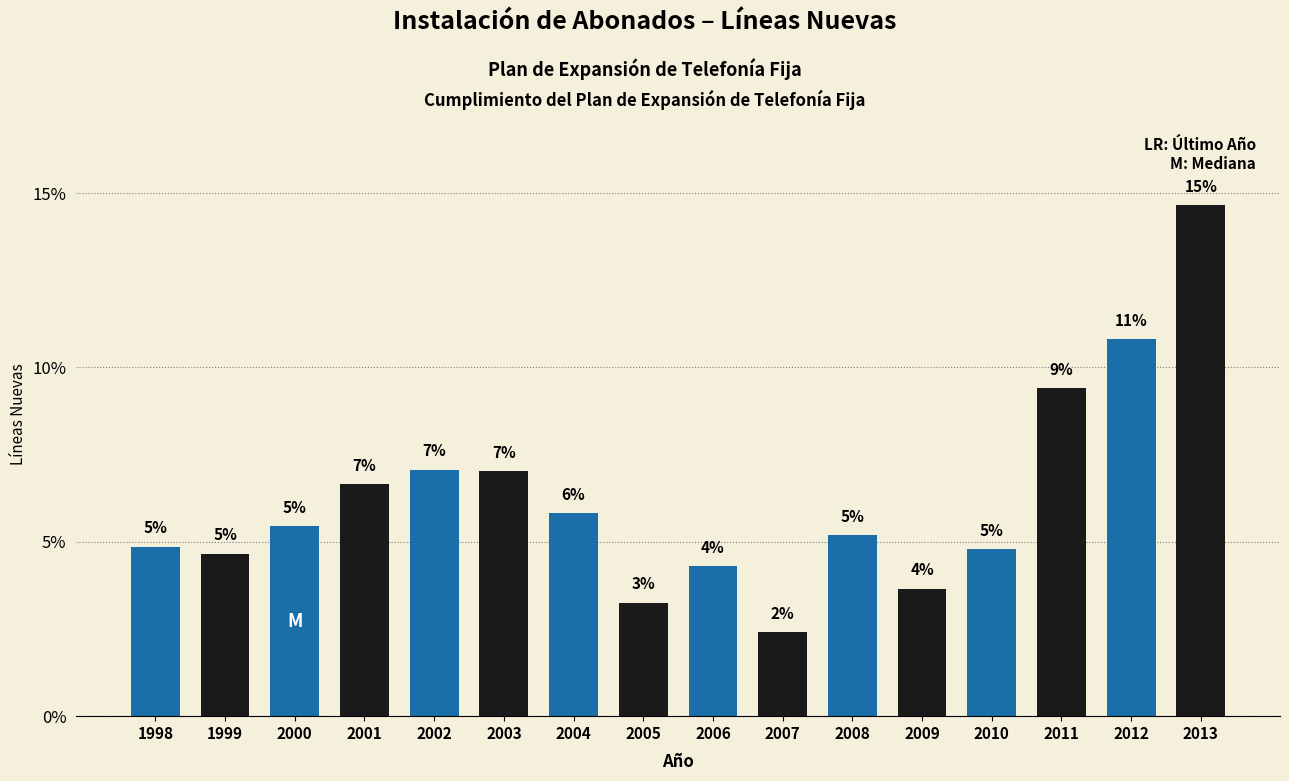

Does the chart contain any negative values?

No